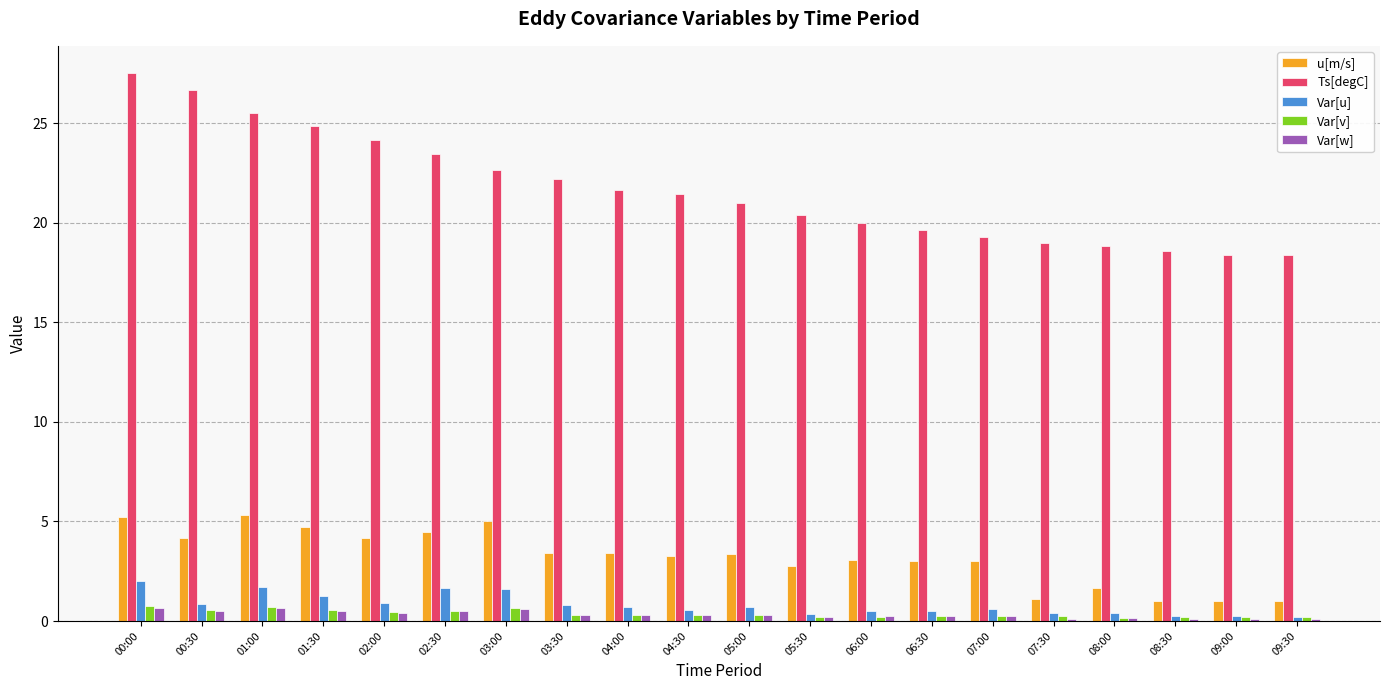

Is the value of Var[w] at 07:00 greater than the value of u[m/s] at 07:00?

No